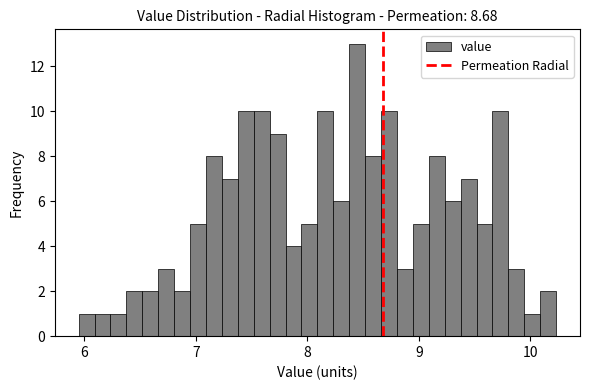

Around what value on the x-axis is the tallest bar? Give the approximate position of its centre, as read against the axis.

8.4